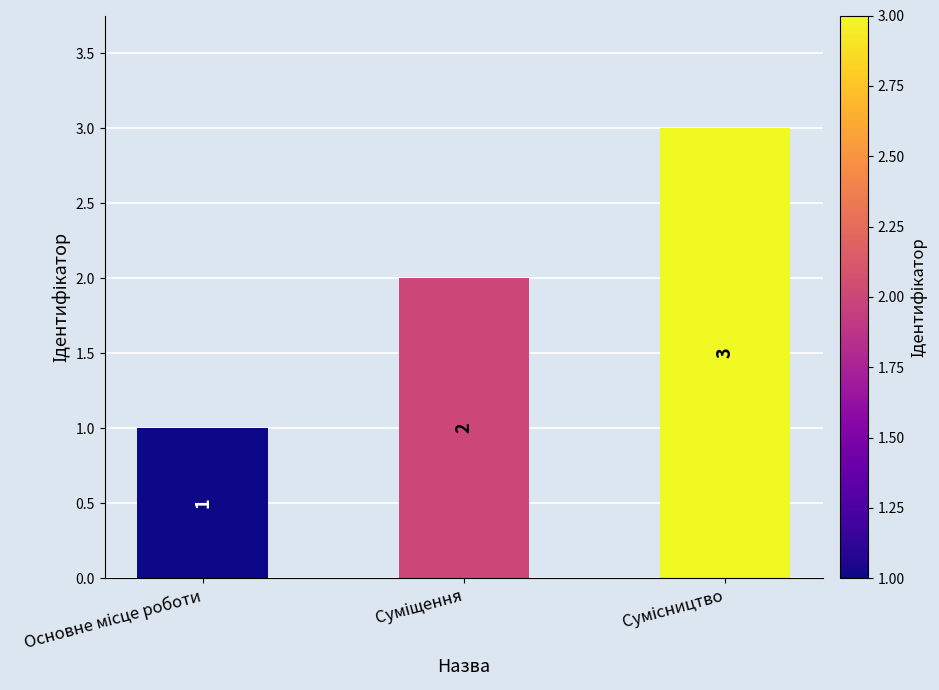

Count the values in the range 1 to 3.

3